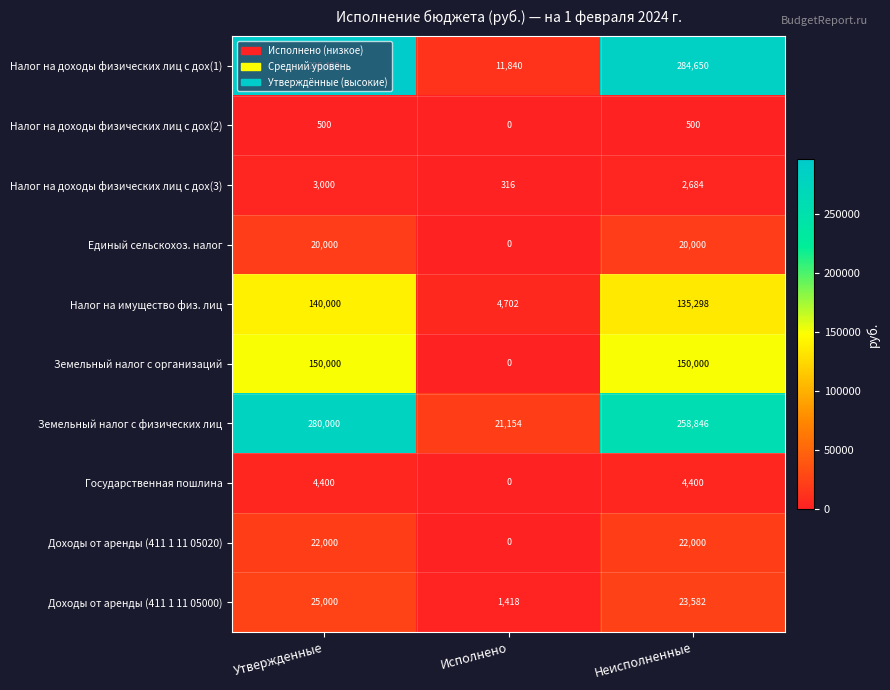

Which series has the largest range (max minus min)?

Налог на доходы физических лиц с дох(1)